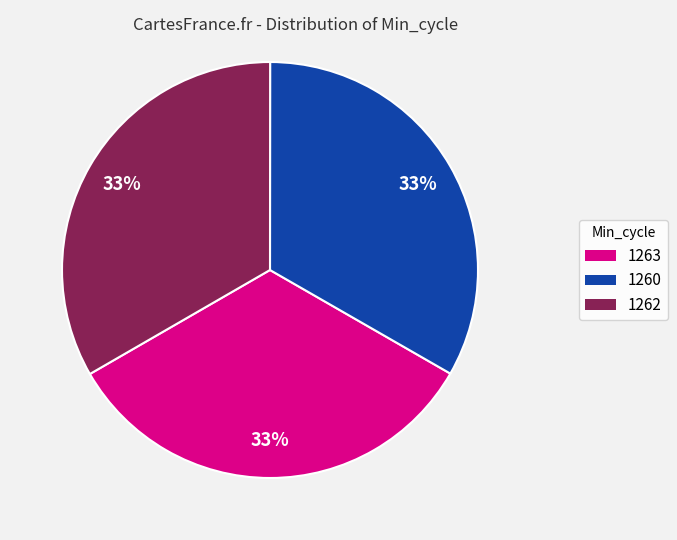

Does any single category account for the majority?

No